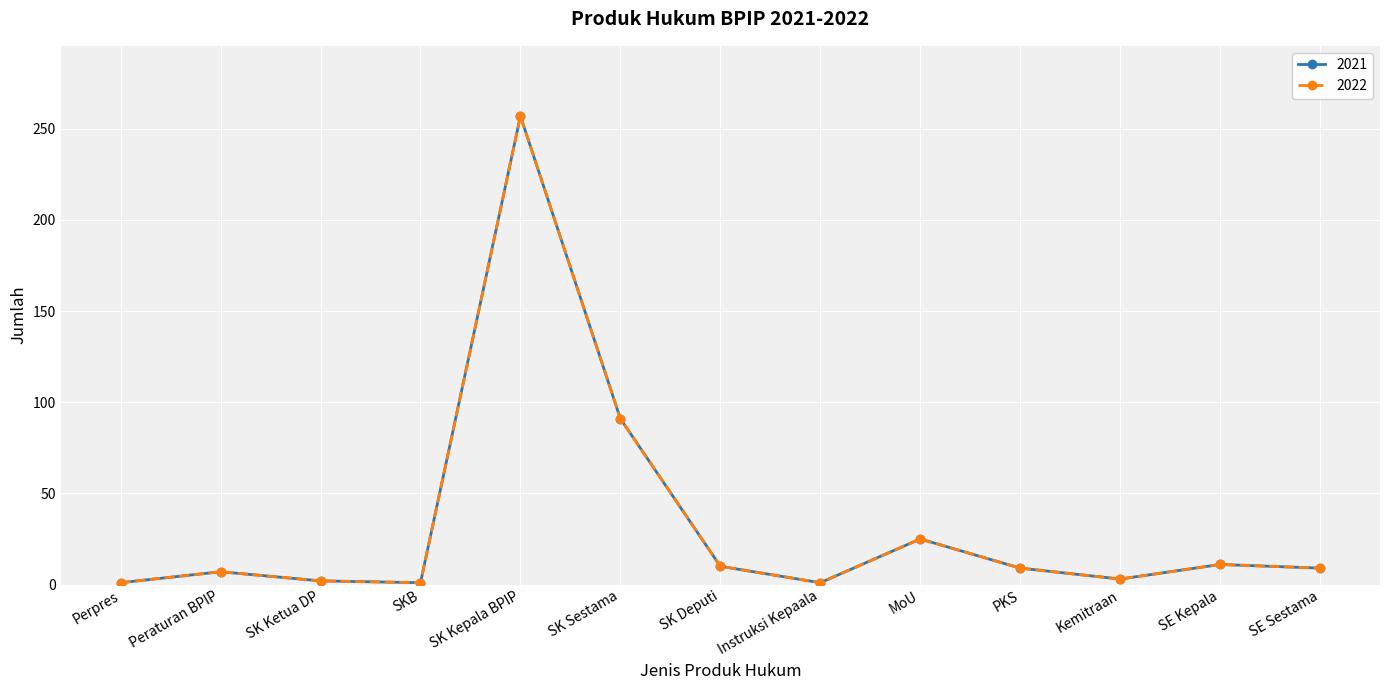

At which category does 2021 reach its first local valley?

SKB